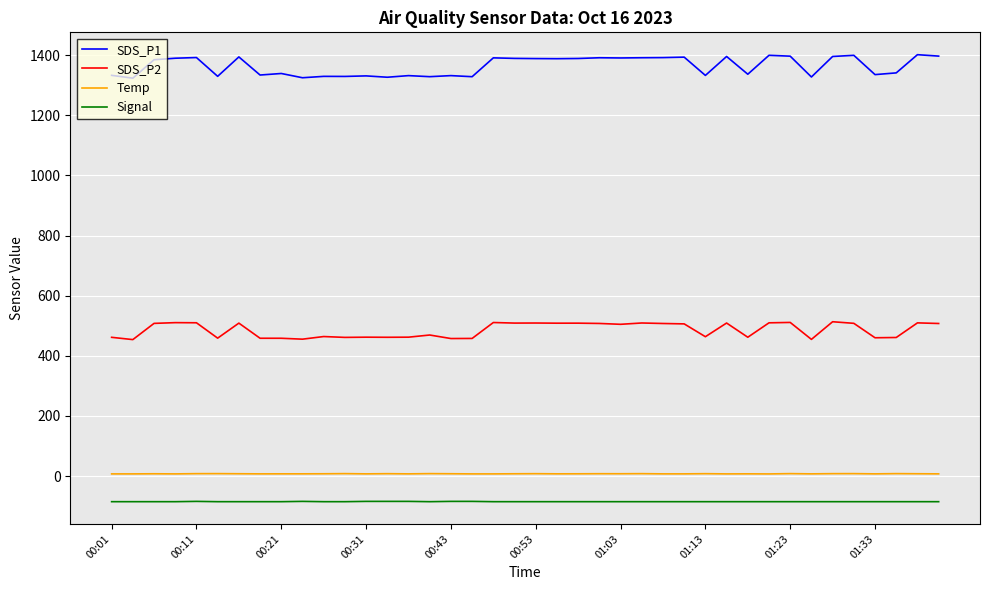

Which series has the largest total across all categories?

SDS_P1